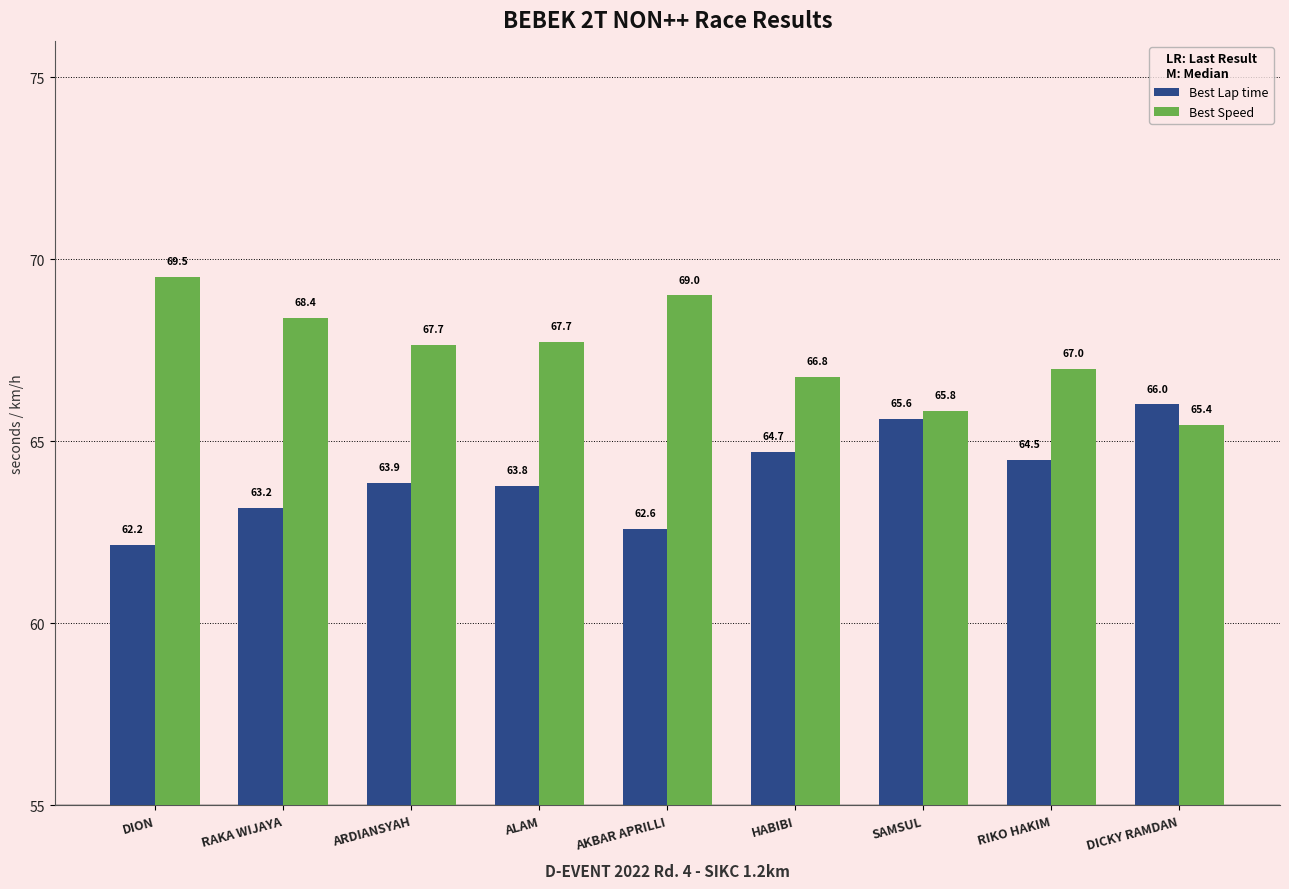

What is the label of the 1st bar from the left?

DION